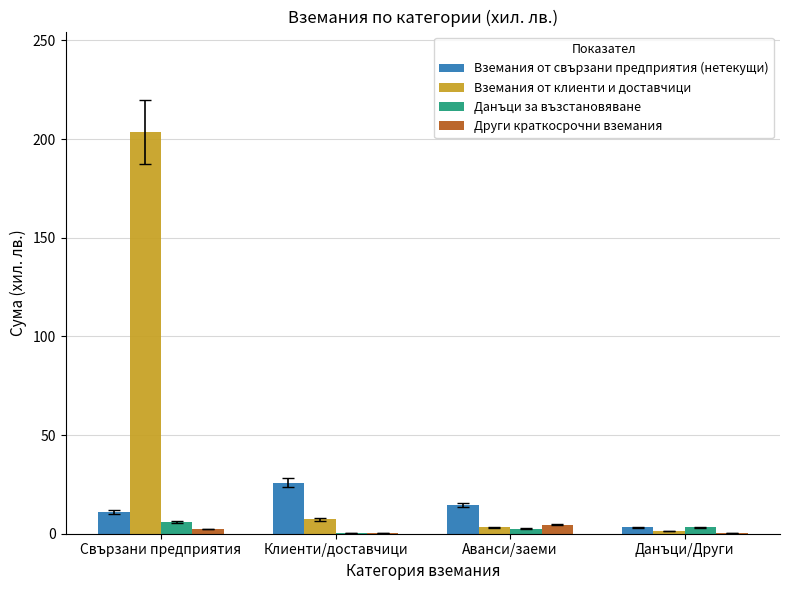

How many groups of bars are there?

4